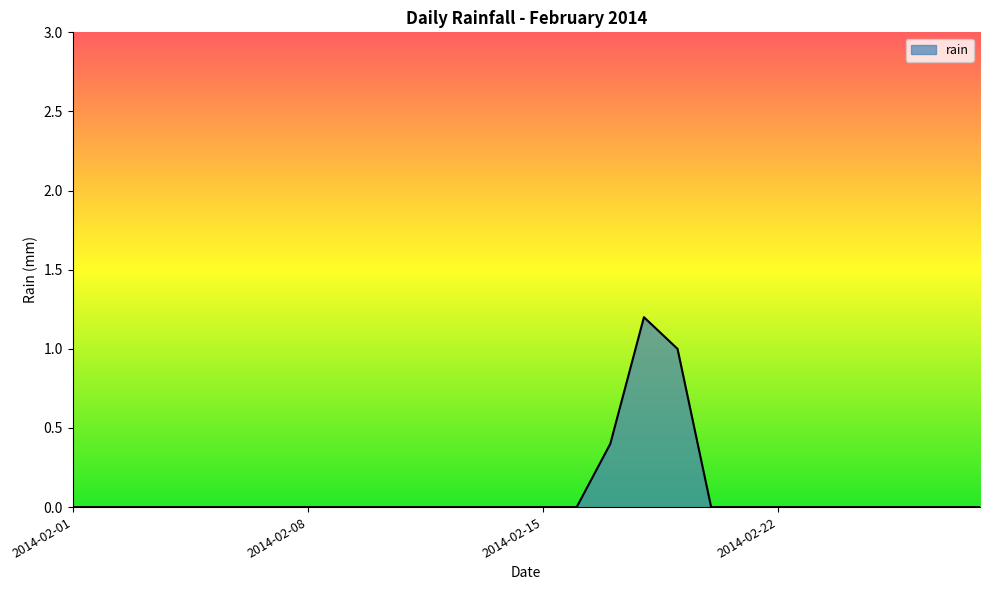

What is the greatest value displayed?

1.2